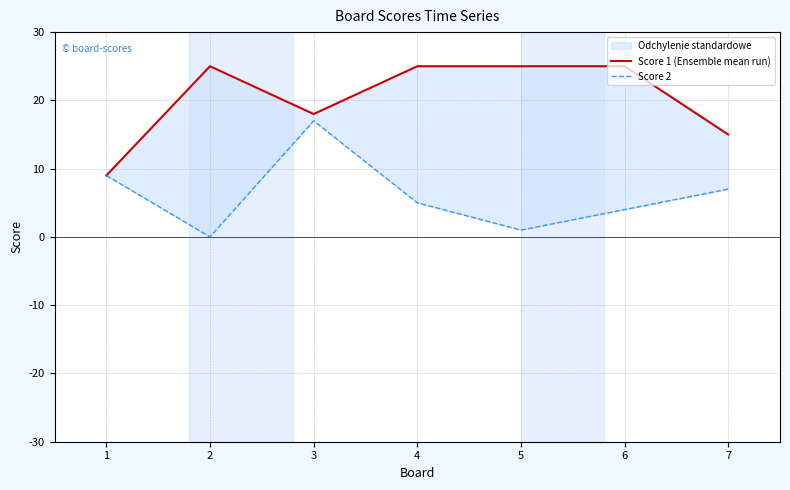

What is the sum of the Score 2 values at 7 and 4?

12